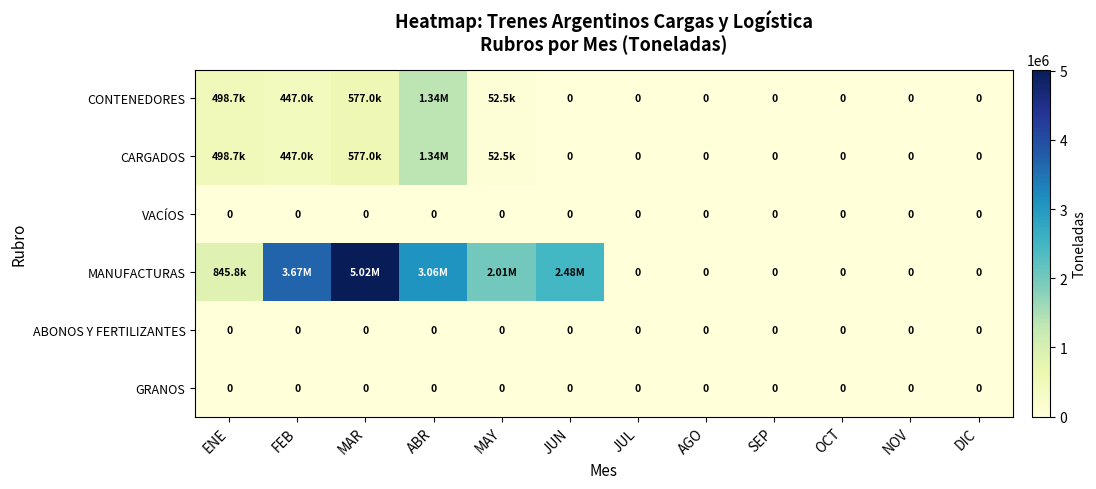

Which label corresponds to the smallest value in the chart?

JUN